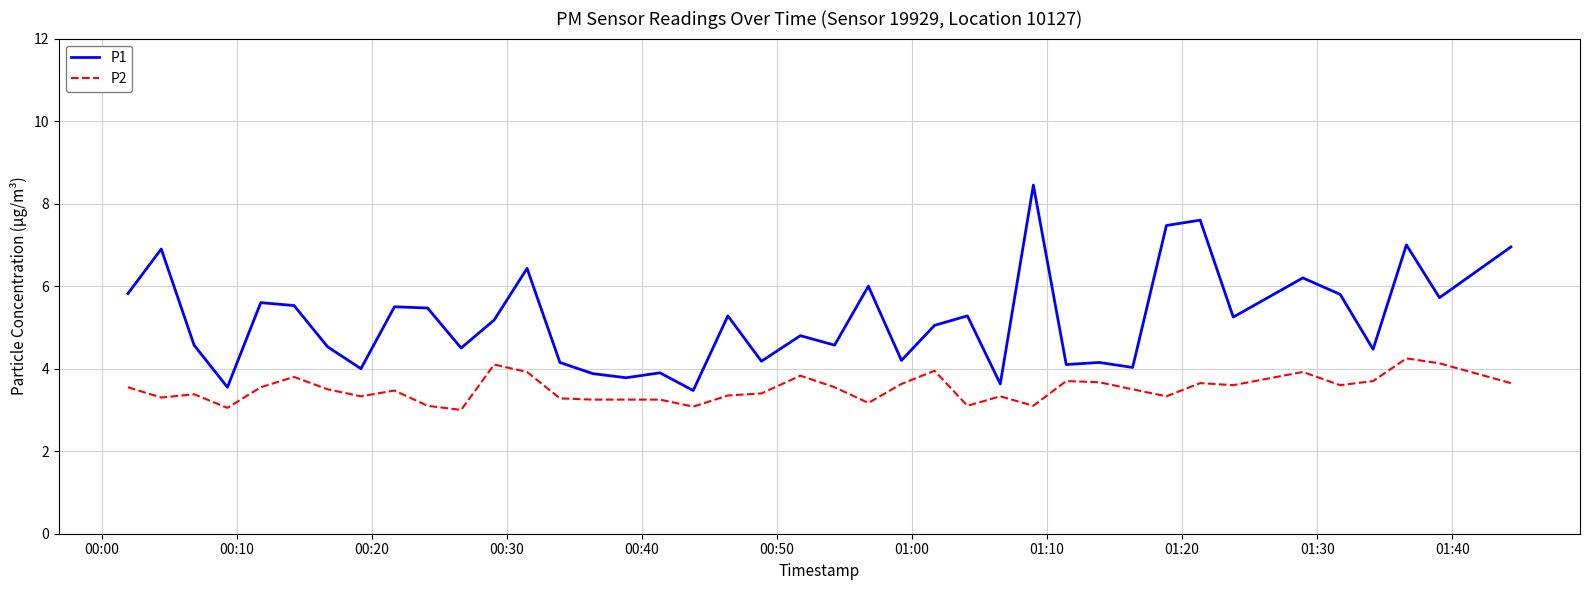

What is the minimum value for P2?

3.0